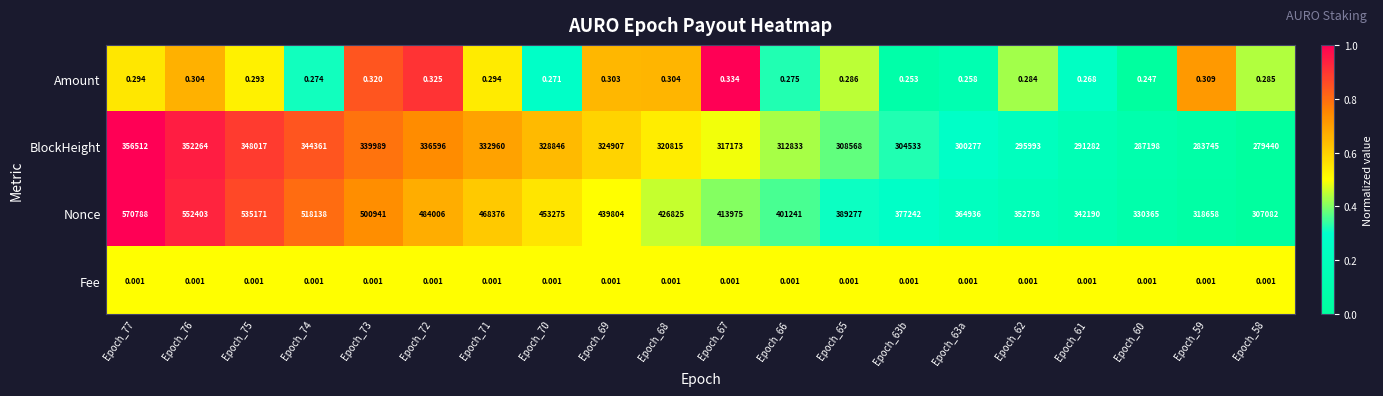

Rank the series at Epoch_76 from lowest to highest value.

Fee, Amount, BlockHeight, Nonce